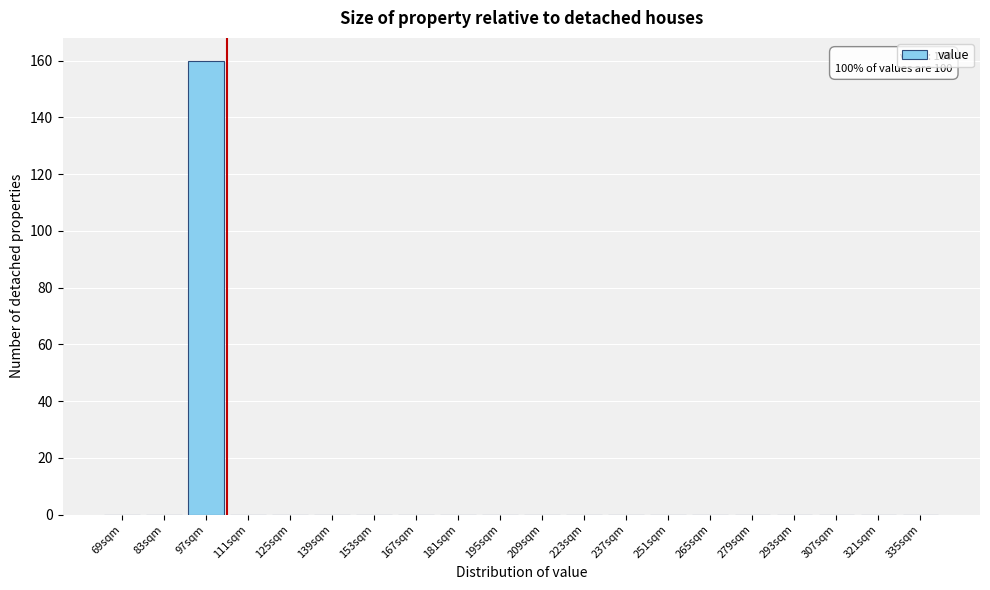

Reading left to right, extract all data points from this chart.

69sqm=0	83sqm=0	97sqm=160	111sqm=0	125sqm=0	139sqm=0	153sqm=0	167sqm=0	181sqm=0	195sqm=0	209sqm=0	223sqm=0	237sqm=0	251sqm=0	265sqm=0	279sqm=0	293sqm=0	307sqm=0	321sqm=0	335sqm=0